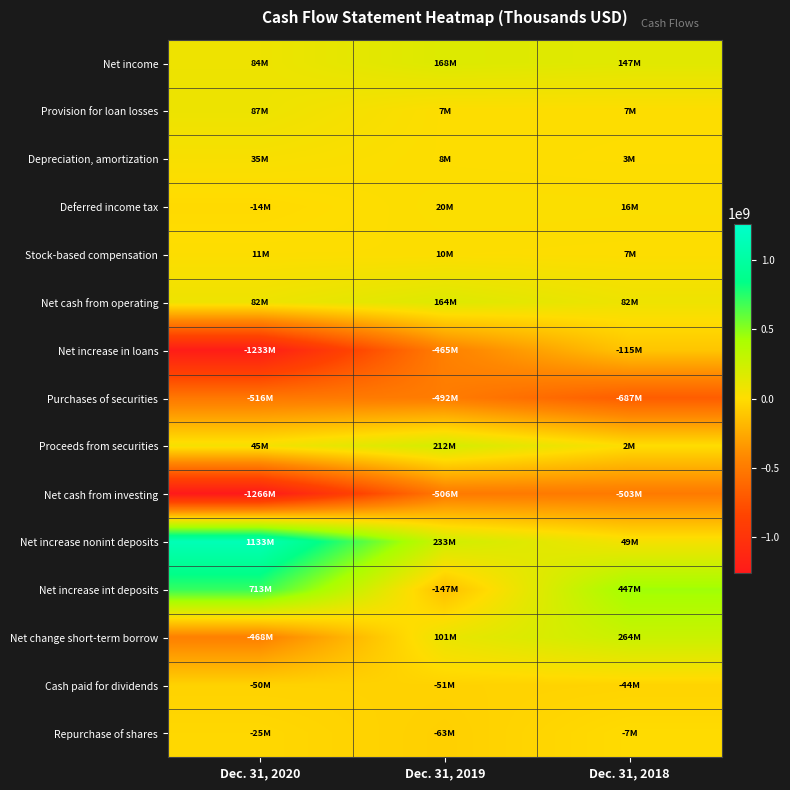

What is the minimum value shown in the chart?

-1265548000